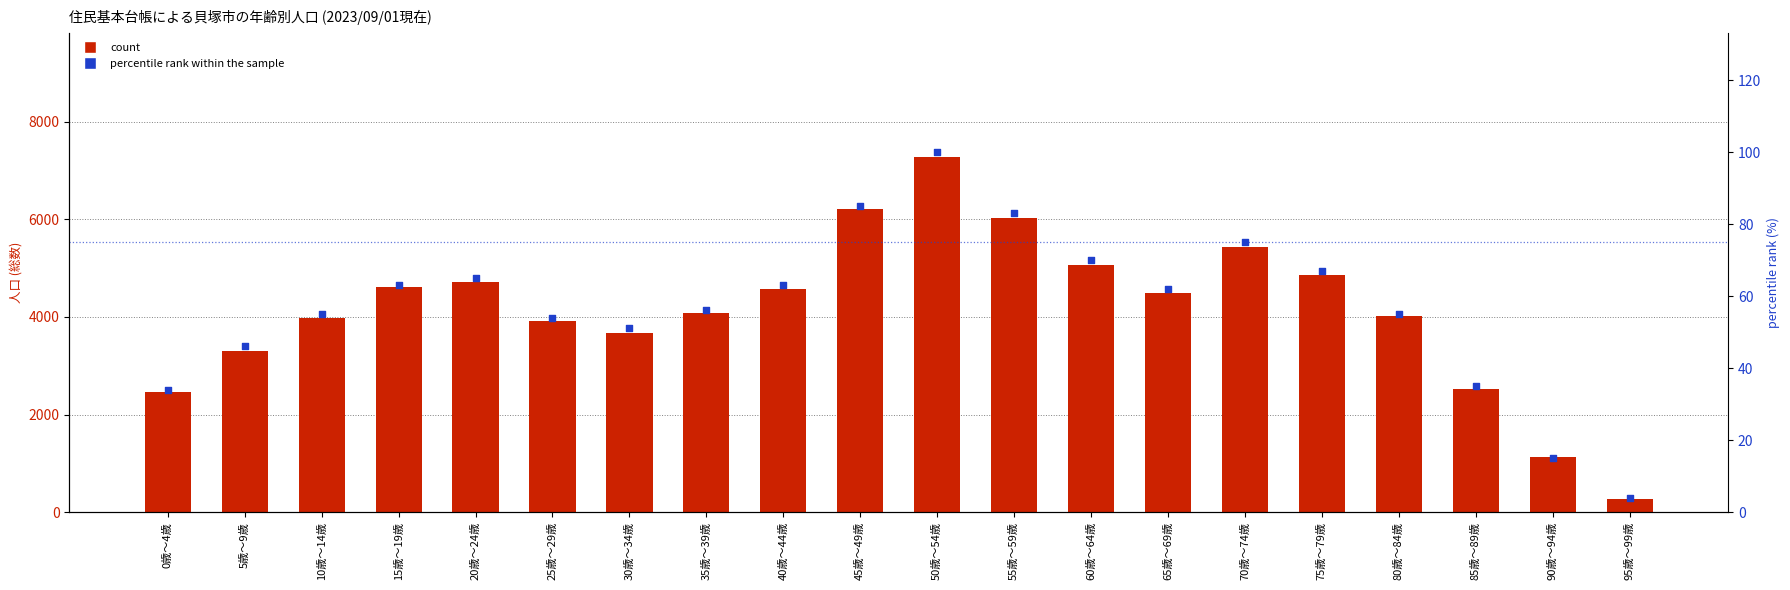

Is the value of 総数 (count) at 80歳～84歳 greater than the value of percentile rank within the sample at 15歳～19歳?

Yes